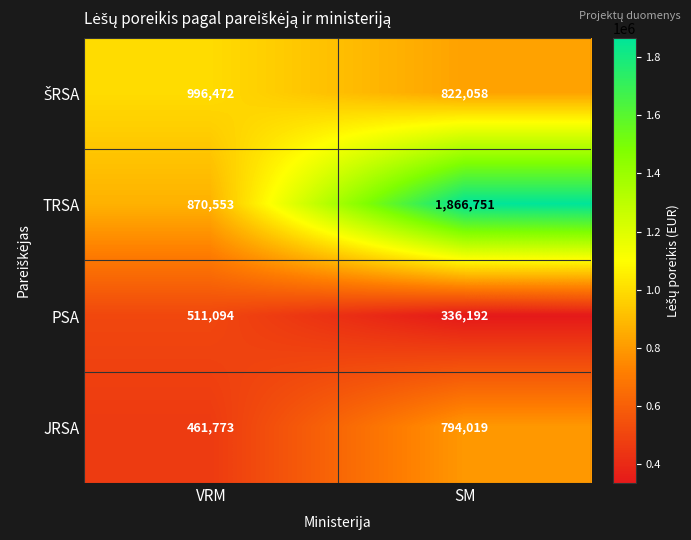

At which label is TRSA closest to 1368652?

VRM